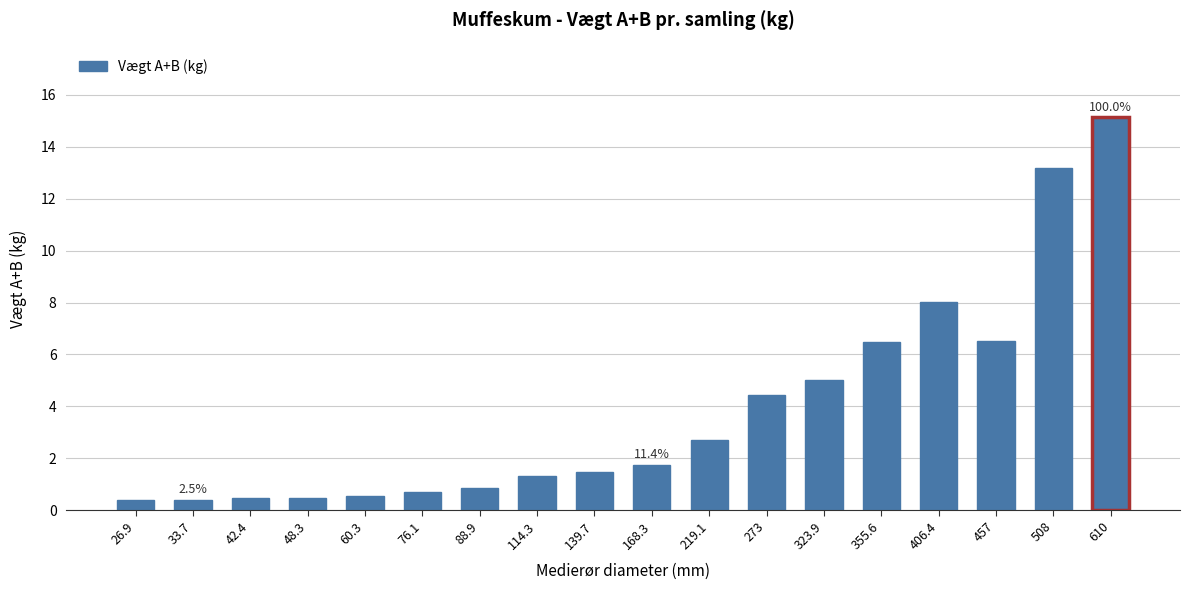

How many bars are there in total?

18